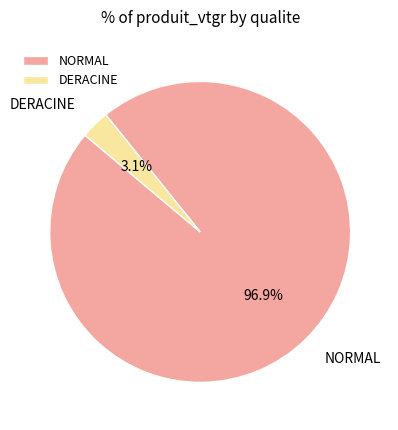

Rank the categories by value from lowest to highest.

DERACINE, NORMAL